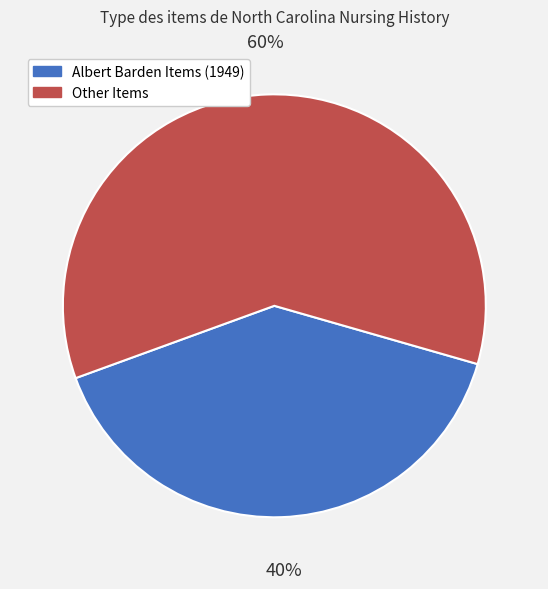

To the nearest percent, what portion does Other Items represent?

60%